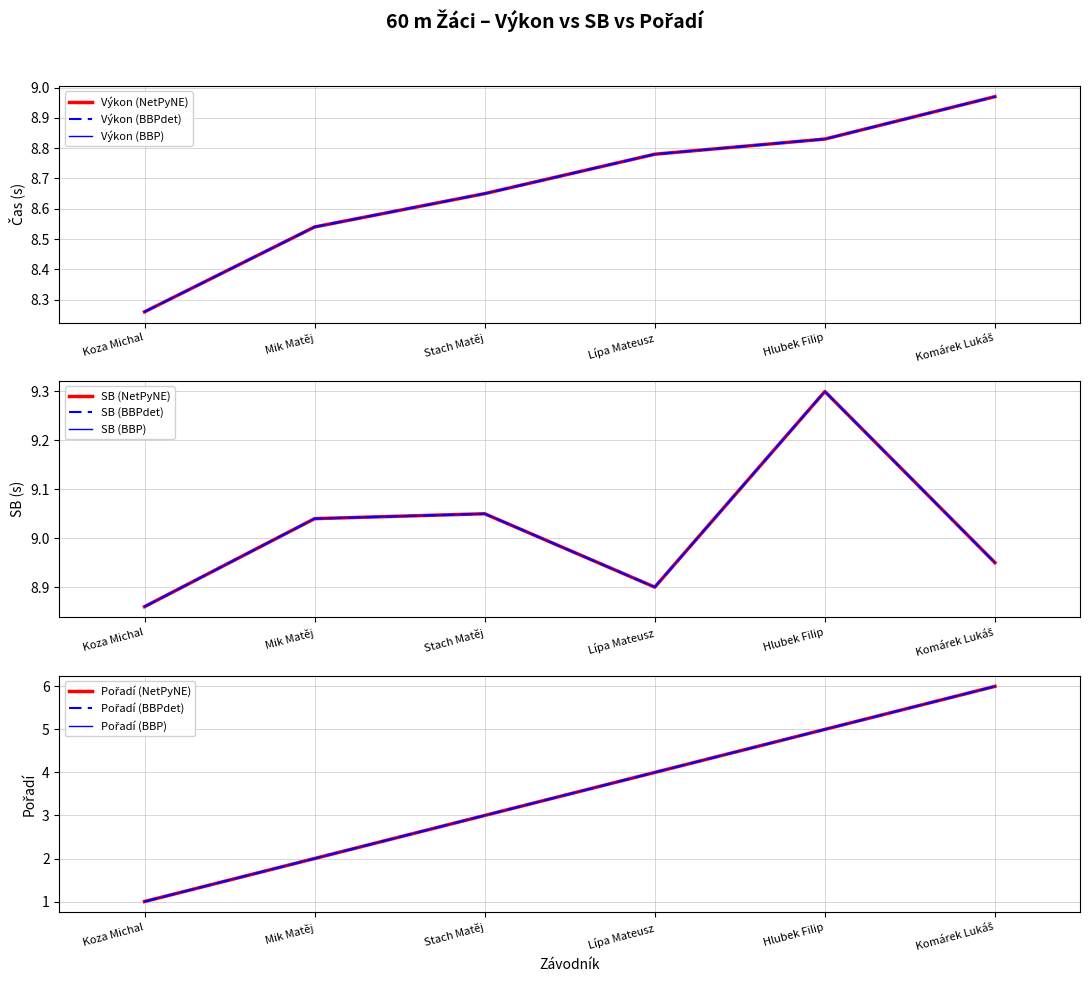

Rank the series by their maximum value, from highest to lowest.

SB, Výkon, Pořadí